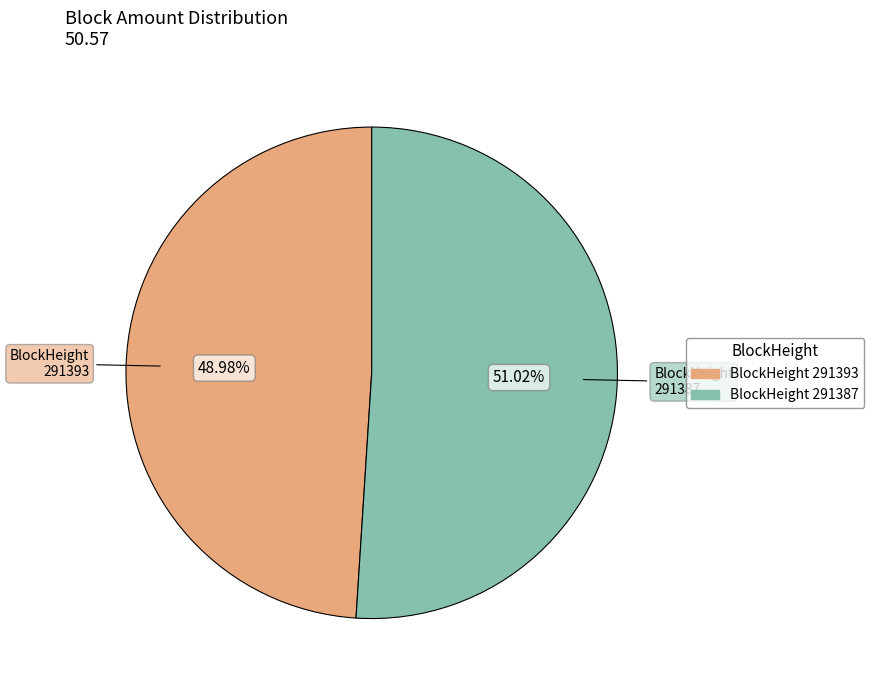

Is there a majority slice in this chart?

Yes